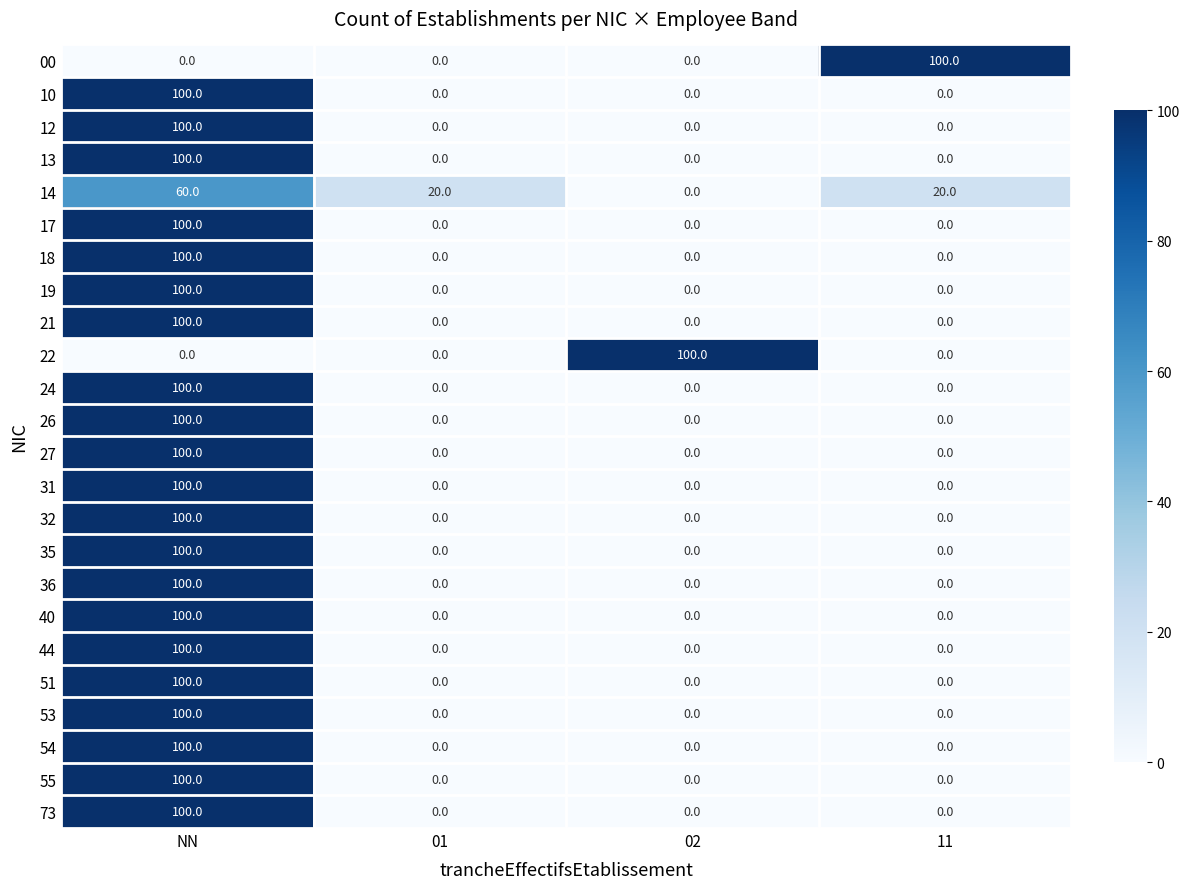

What is the spread (max minus min) of values at 02?

100